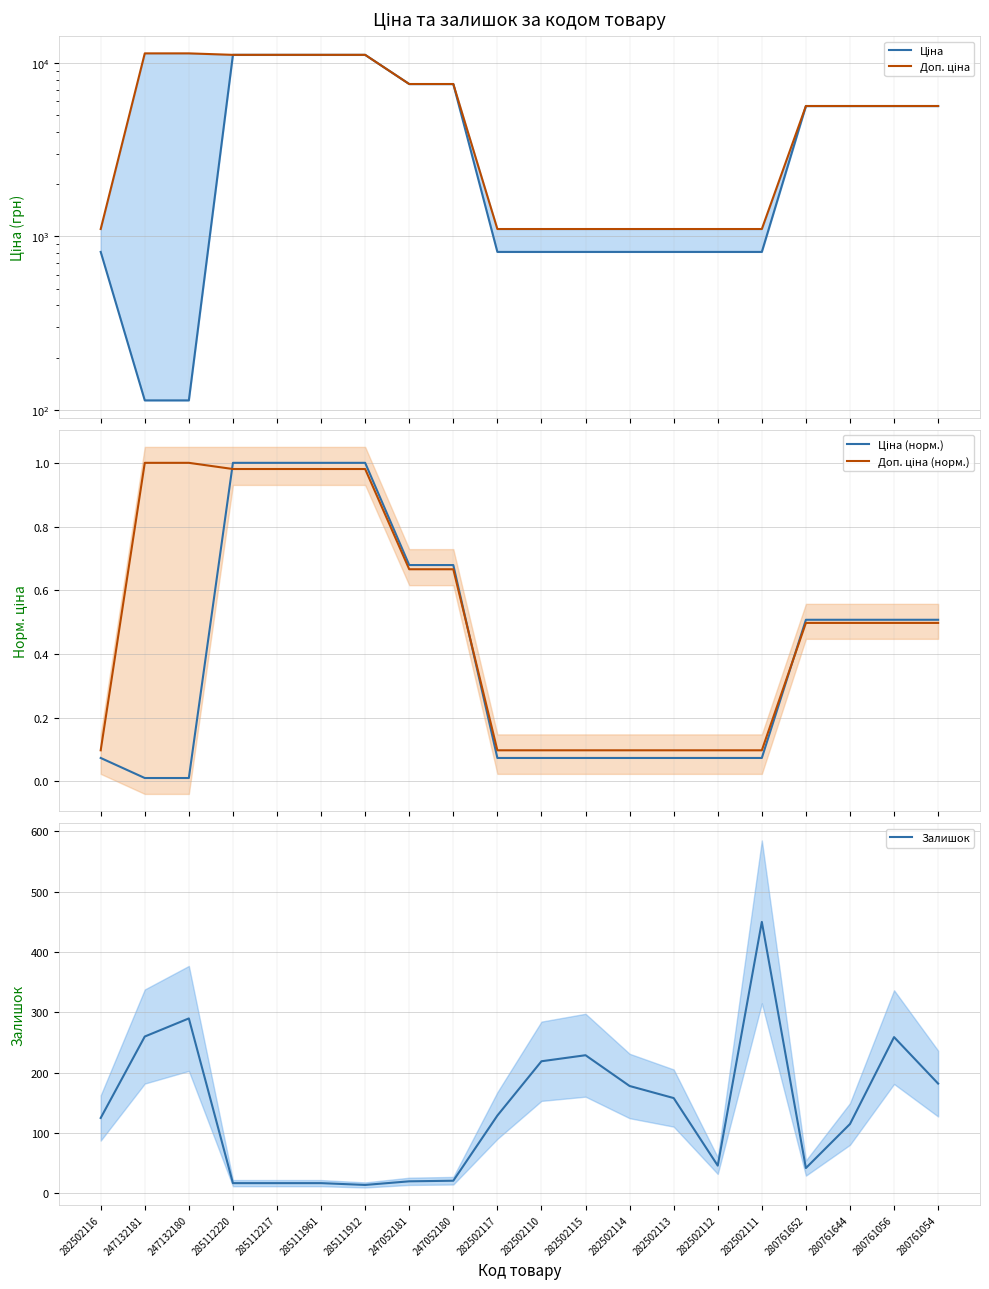

Between 285111912 and 247052181, which is larger?

285111912